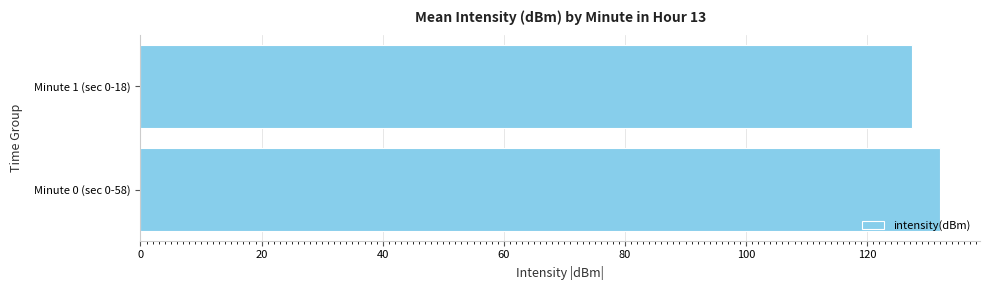

How many values are below 132?

1